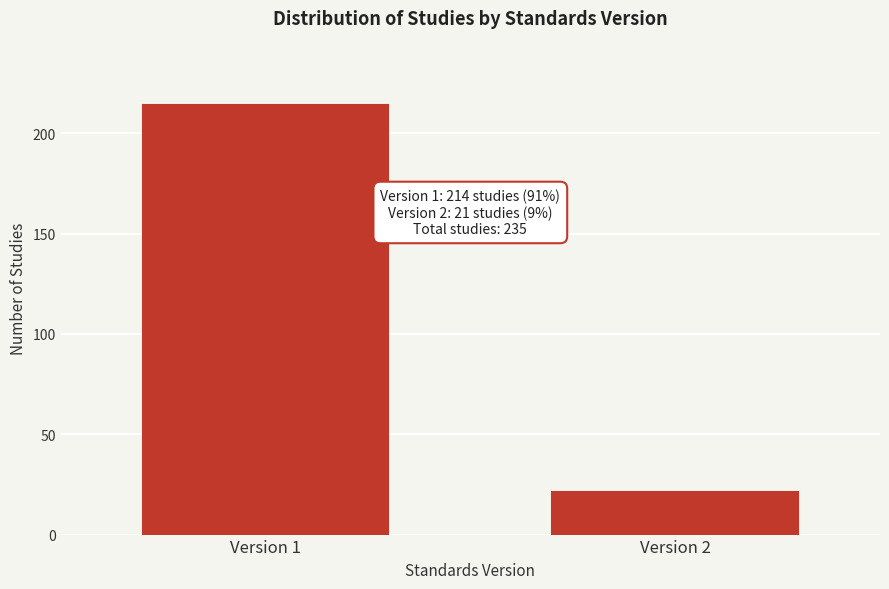

Reading right to left, extract all data points from this chart.

21	214